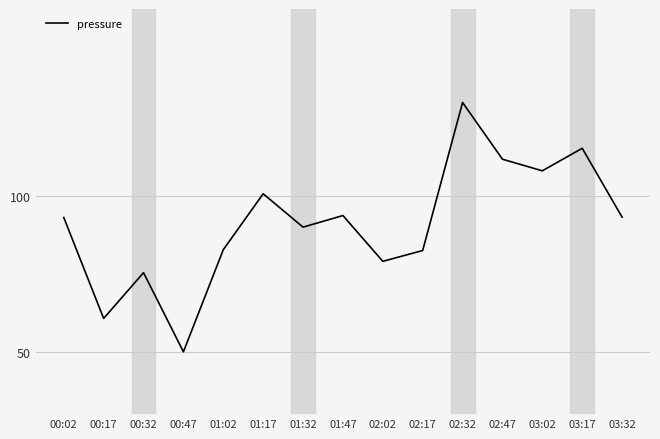

Where is the first local minimum?

00:17